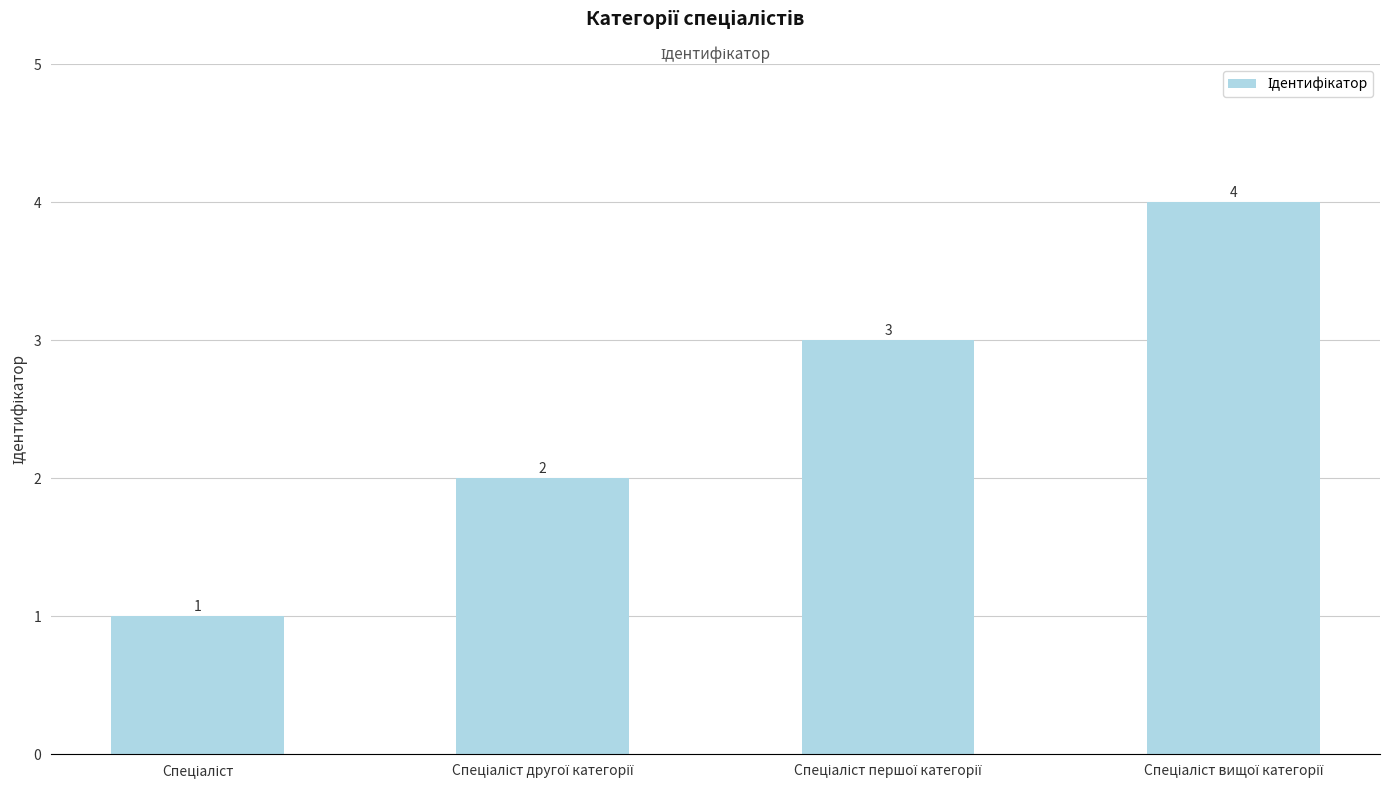

How many values are between 2 and 4?

3